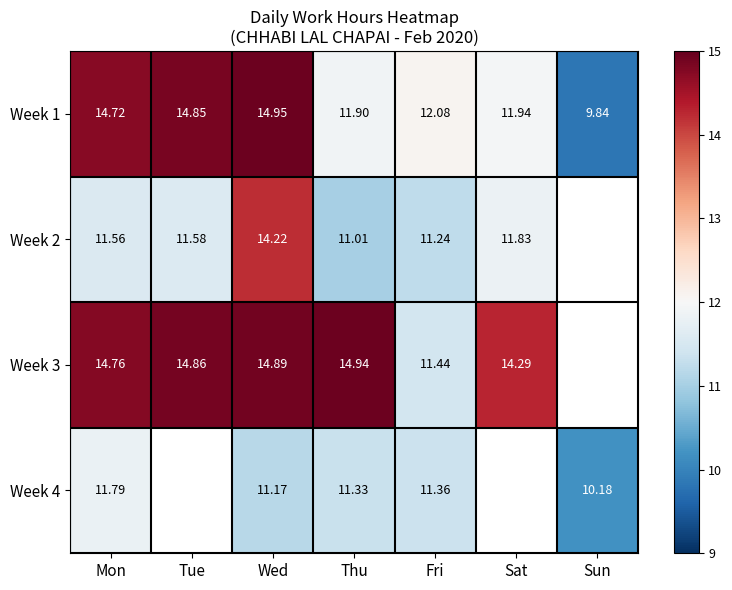

At which label does Week 1 reach its minimum?

Sun